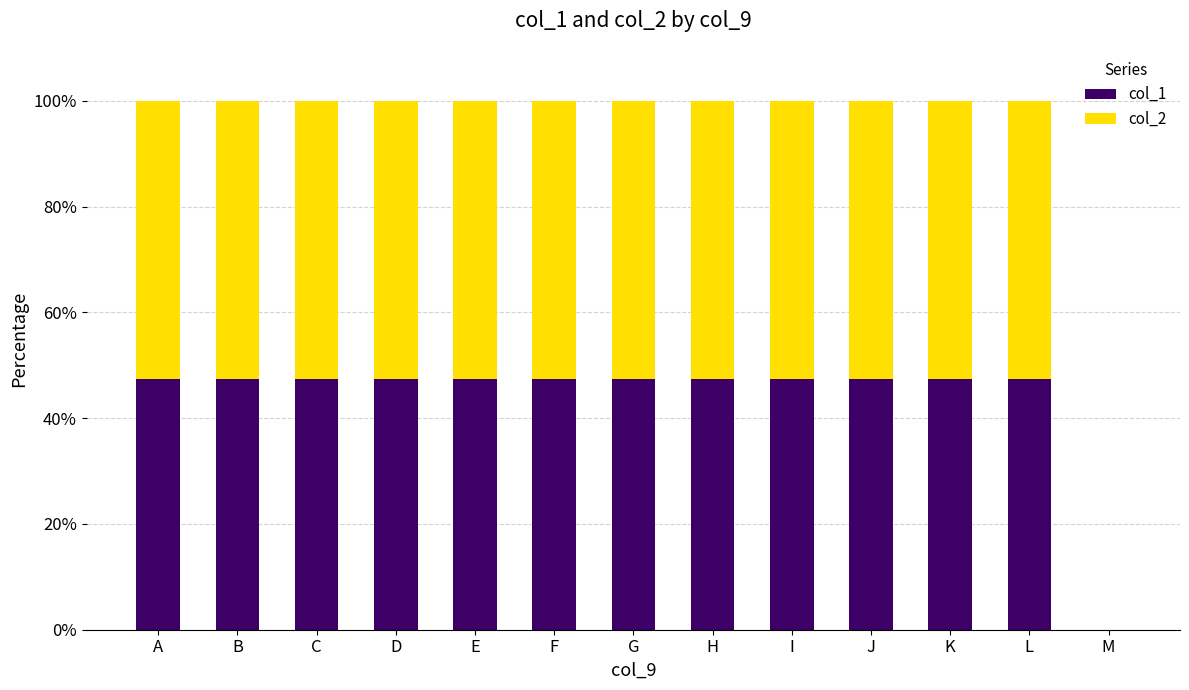

What is the sum of all col_1 values?

568.7